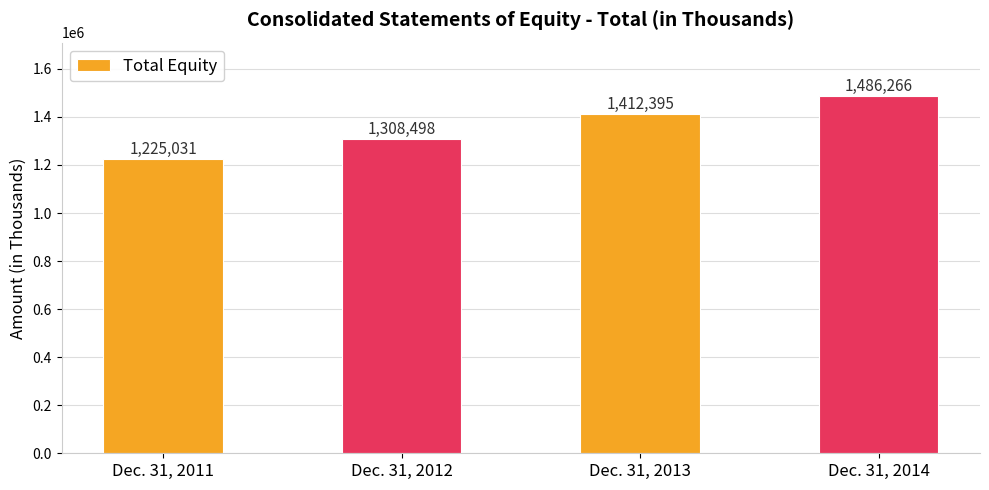

What value does the data have at Dec. 31, 2014?

1486266